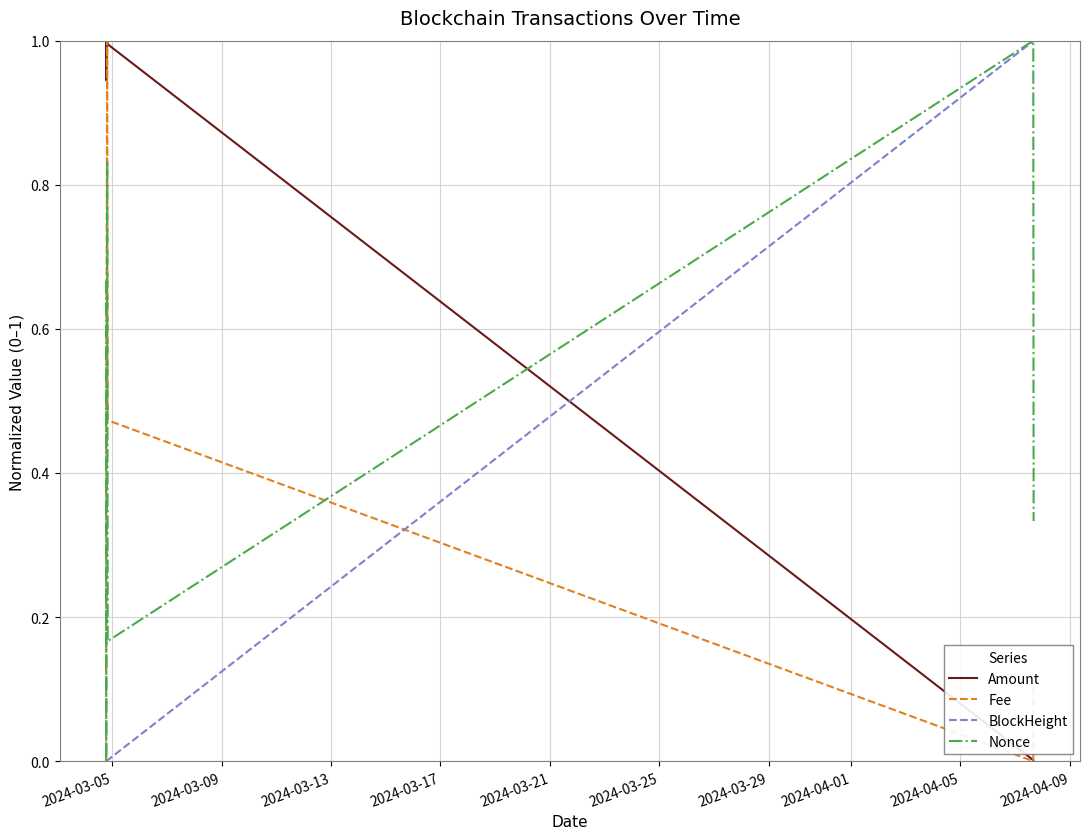

What is the greatest value displayed?

1.0